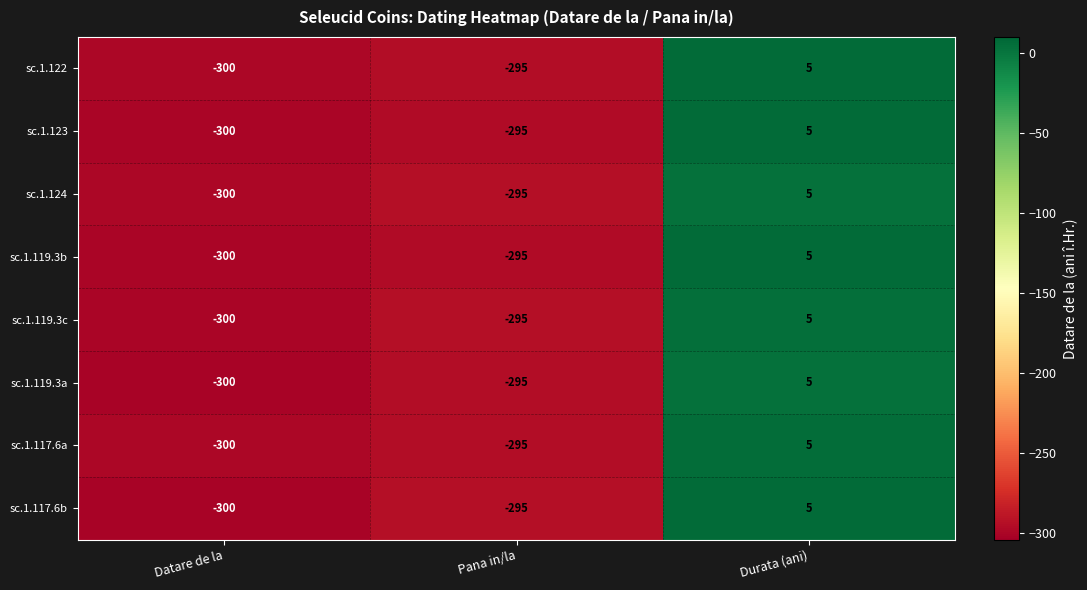

What is the spread (max minus min) of values at Durata (ani)?

0